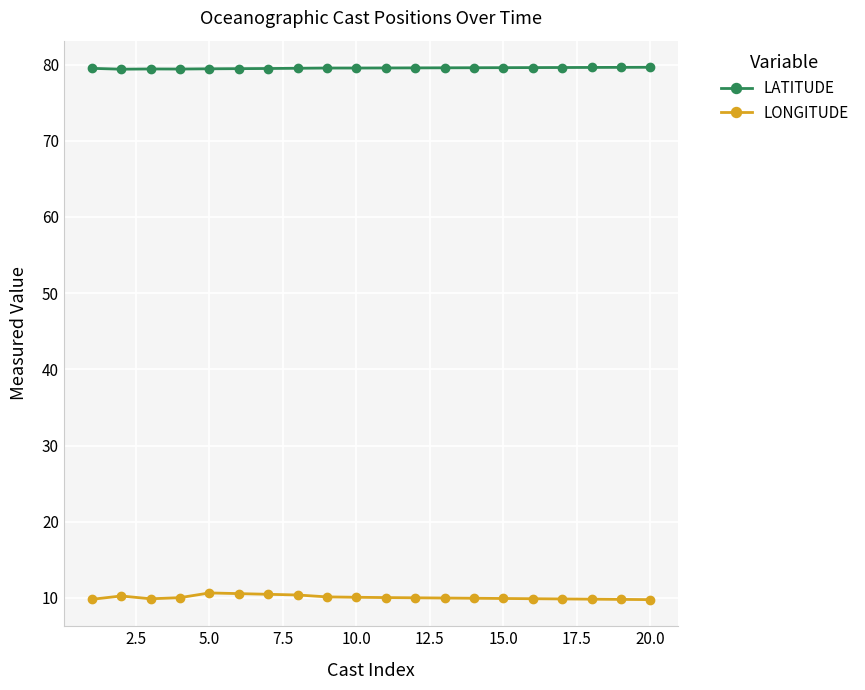

What is the average value of the LATITUDE series?

79.5